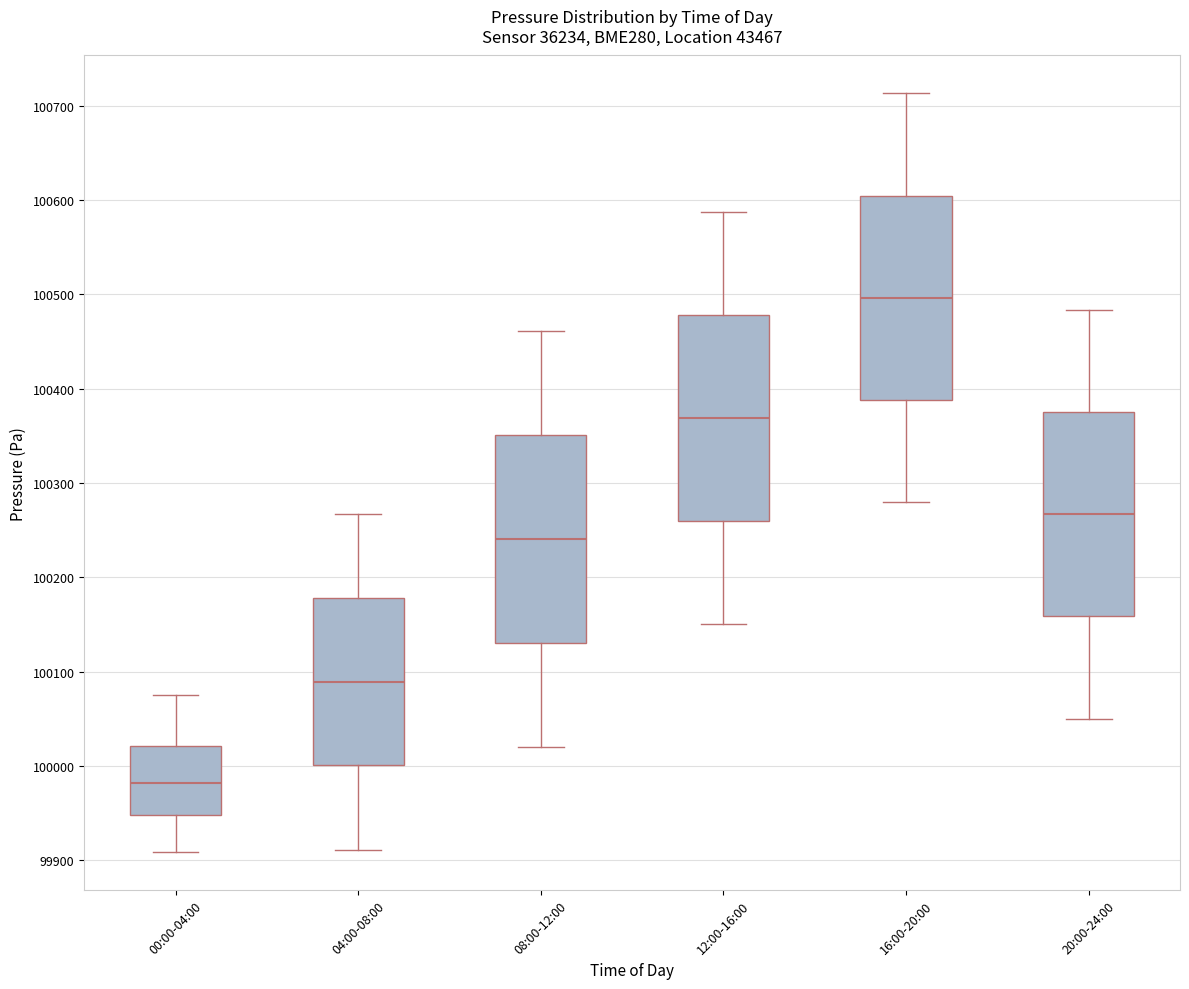

Where does the upper whisker of the box for 08:00-12:00 end on the y-axis? The values are not printed on the chart, so give them approximately, as read against the axis.

100460